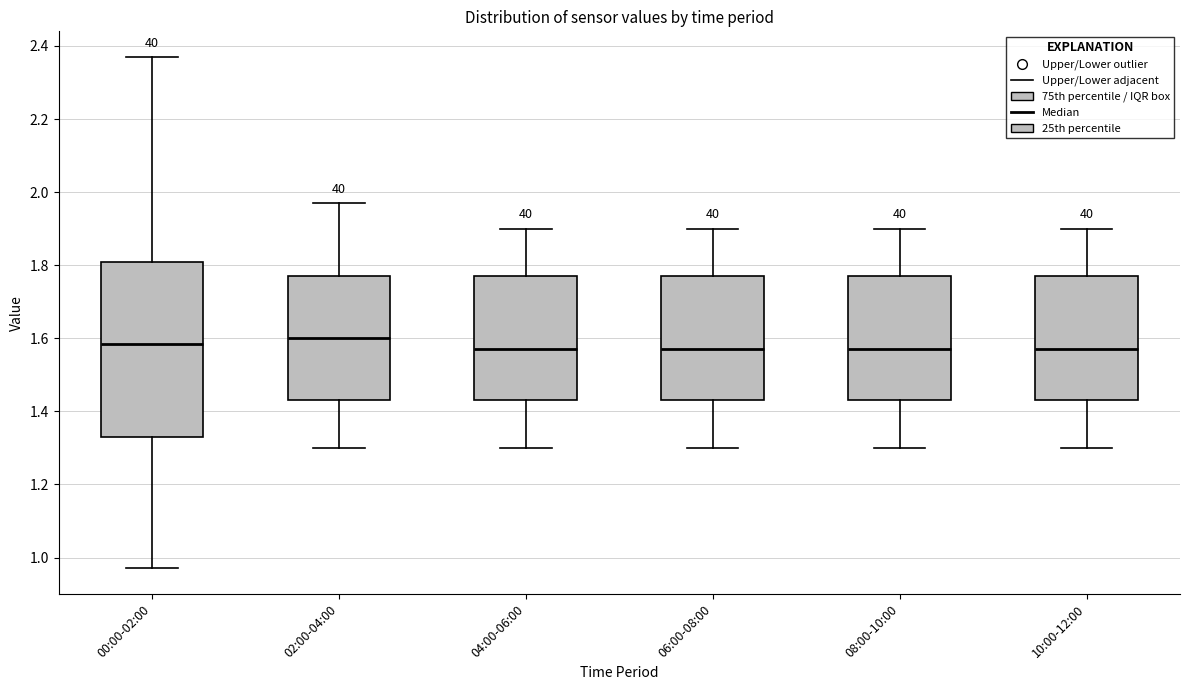

Where does the upper whisker of the box for 10:00-12:00 end on the y-axis? The values are not printed on the chart, so give them approximately, as read against the axis.

1.90